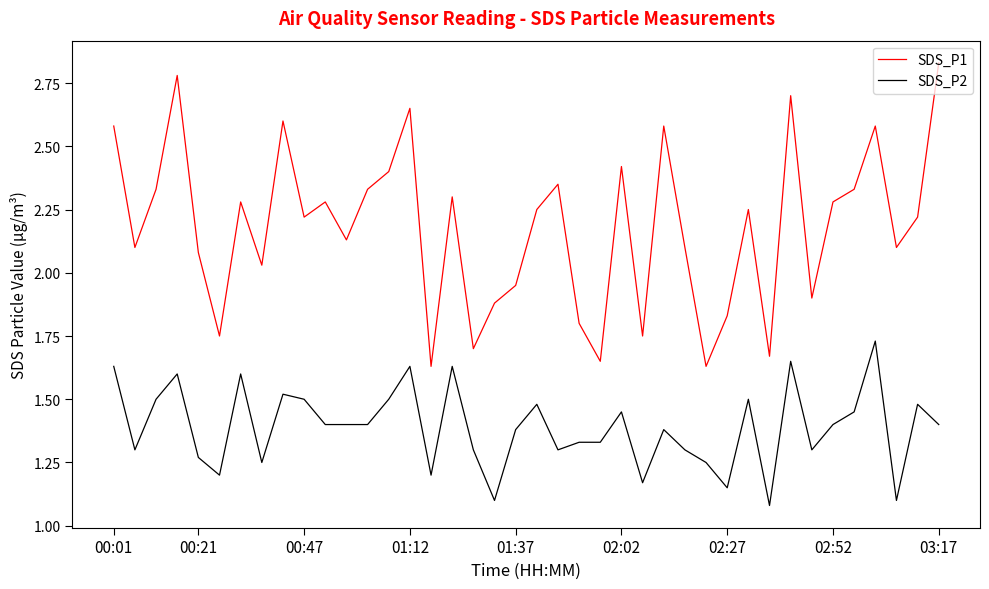

True or false: SDS_P1 and SDS_P2 cross at least once.

False